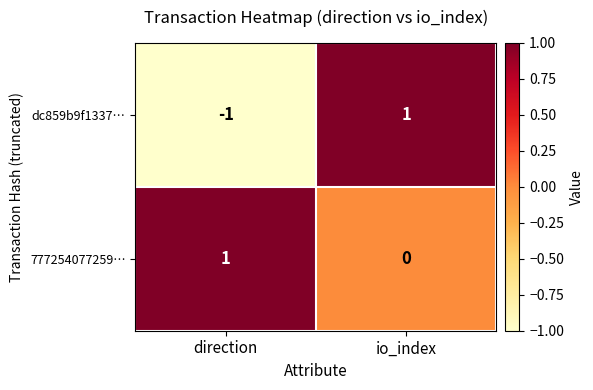

Count the number of categories in the chart.

2